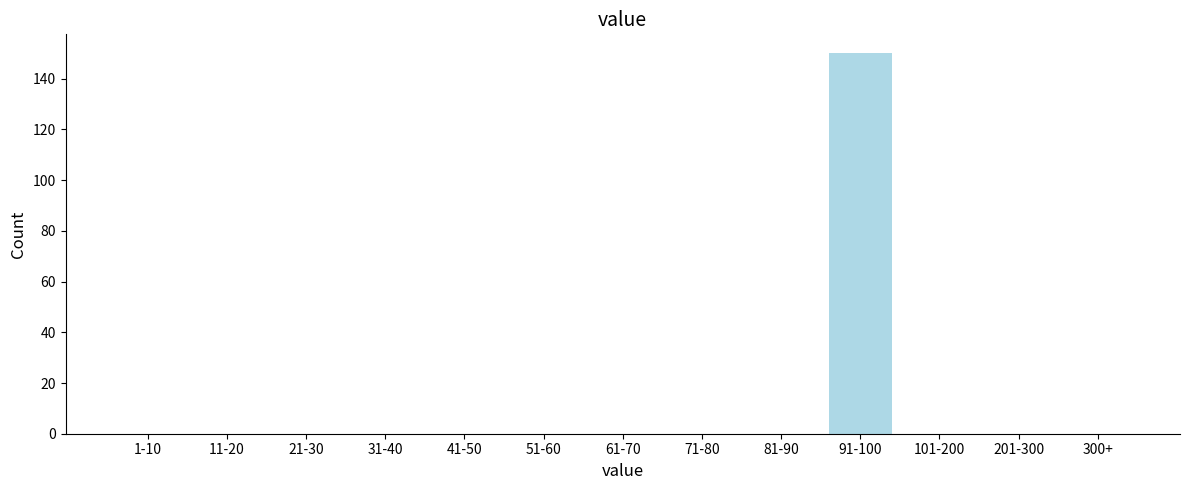

Reading right to left, extract all data points from this chart.

300+=0	201-300=0	101-200=0	91-100=150	81-90=0	71-80=0	61-70=0	51-60=0	41-50=0	31-40=0	21-30=0	11-20=0	1-10=0